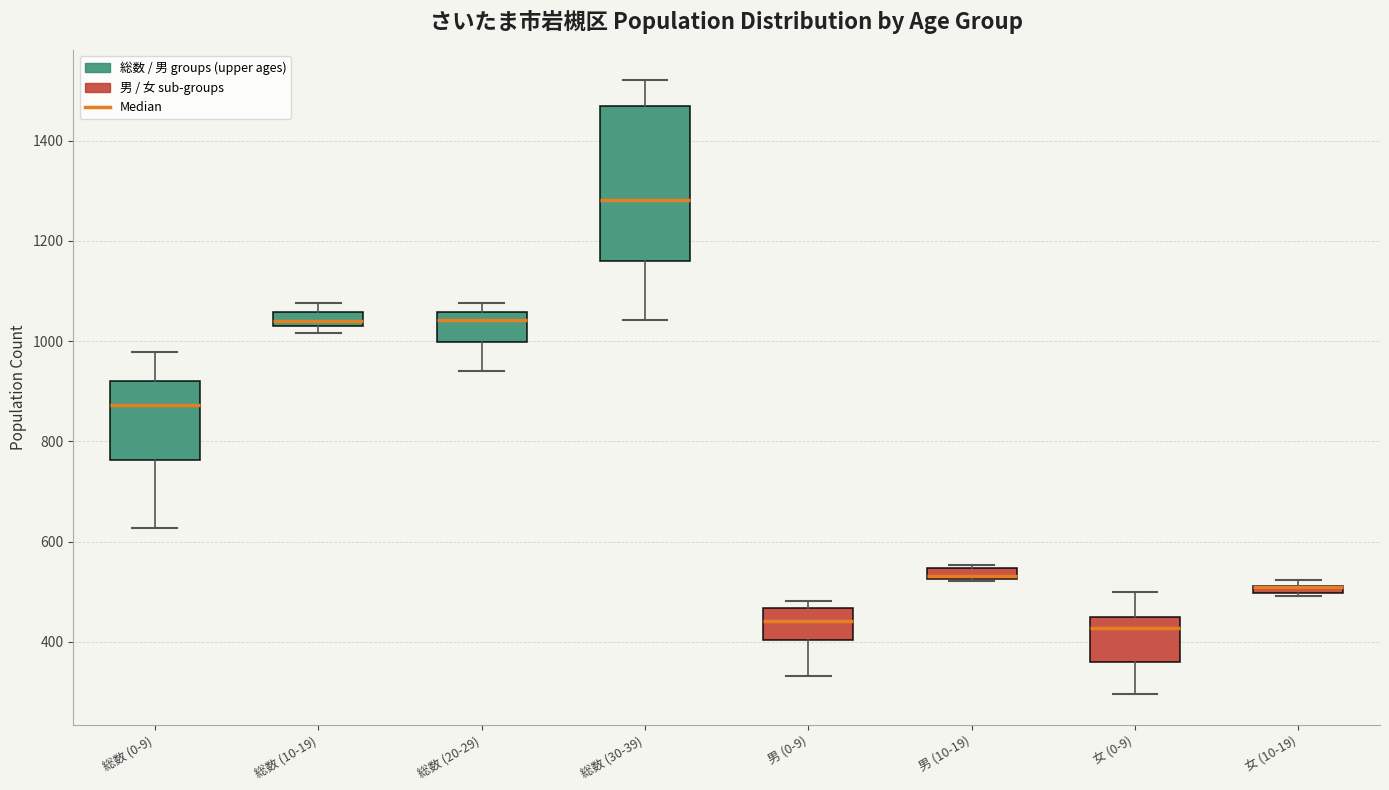

Where does the median line of the box for 総数 (0-9) sit on the y-axis? The values are not printed on the chart, so give them approximately, as read against the axis.

880